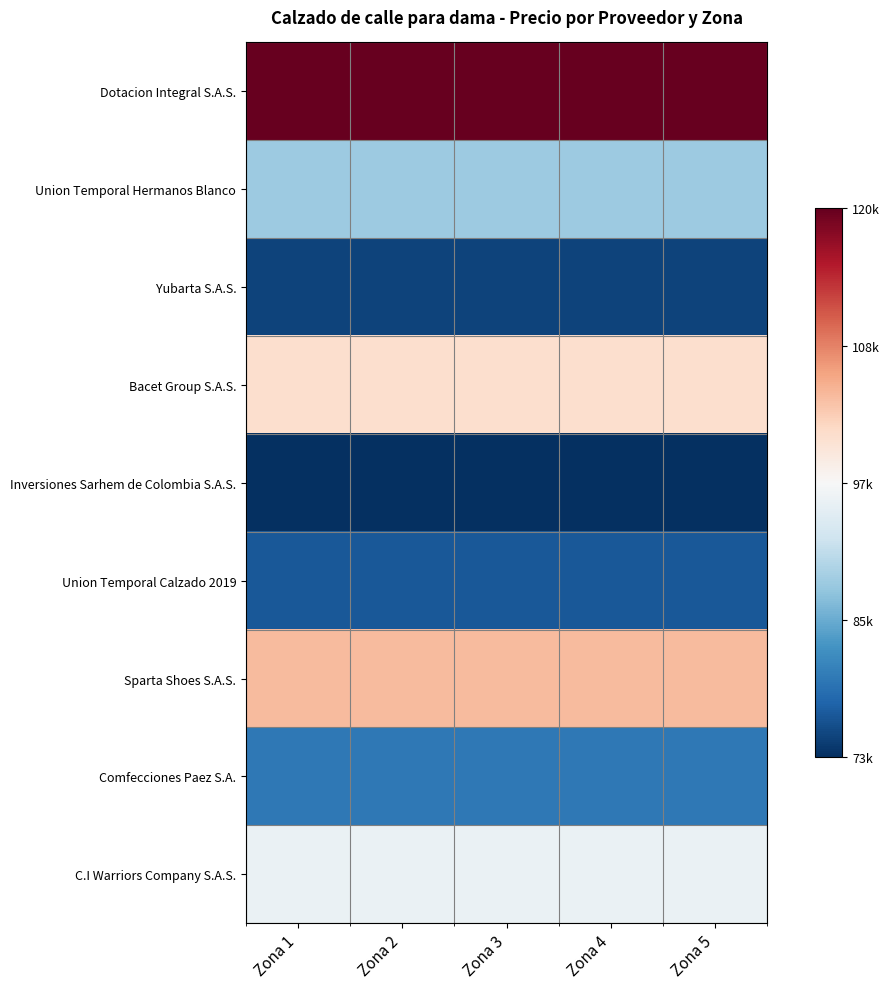

Rank the series at Zona 4 from highest to lowest value.

Dotacion Integral S.A.S., Sparta Shoes S.A.S., Bacet Group S.A.S., C.I Warriors Company S.A.S., Union Temporal Hermanos Blanco, Comfecciones Paez S.A., Union Temporal Calzado 2019, Yubarta S.A.S., Inversiones Sarhem de Colombia S.A.S.